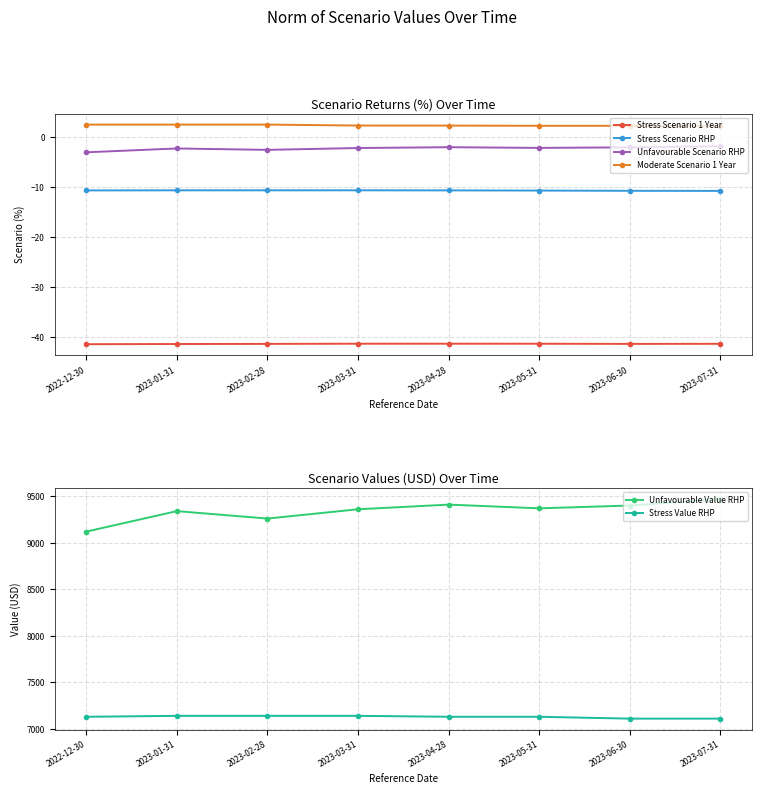

True or false: Stress Value RHP and Unfavourable Value RHP intersect in this chart.

False